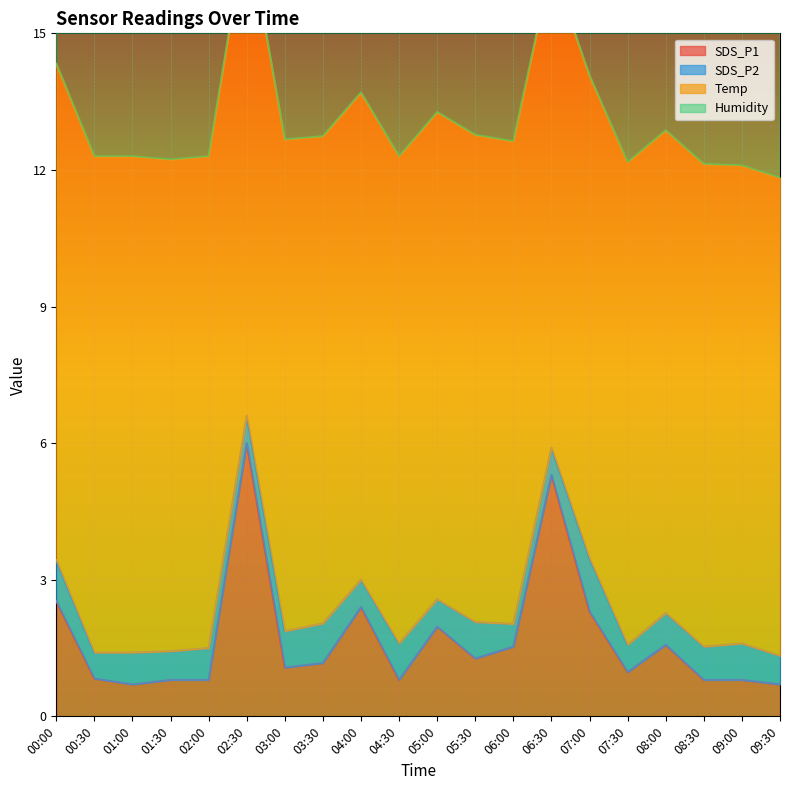

Reading left to right, extract all data points from this chart.

SDS_P1: 2.5	0.8	0.7	0.8	0.8	6.0	1.1	1.2	2.4	0.8	2.0	1.3	1.5	5.3	2.3	1.0	1.6	0.8	0.8	0.7
SDS_P2: 0.9	0.6	0.7	0.6	0.7	0.6	0.8	0.9	0.6	0.8	0.6	0.8	0.5	0.6	1.2	0.6	0.7	0.7	0.8	0.6
Temp: 10.9	10.9	10.9	10.8	10.8	10.8	10.8	10.7	10.7	10.7	10.7	10.7	10.6	10.6	10.6	10.6	10.6	10.6	10.5	10.5
Humidity: 99.9	99.9	99.9	99.9	99.9	99.9	99.9	99.9	99.9	99.9	99.9	99.9	99.9	99.9	99.9	99.9	99.9	99.9	99.9	99.9